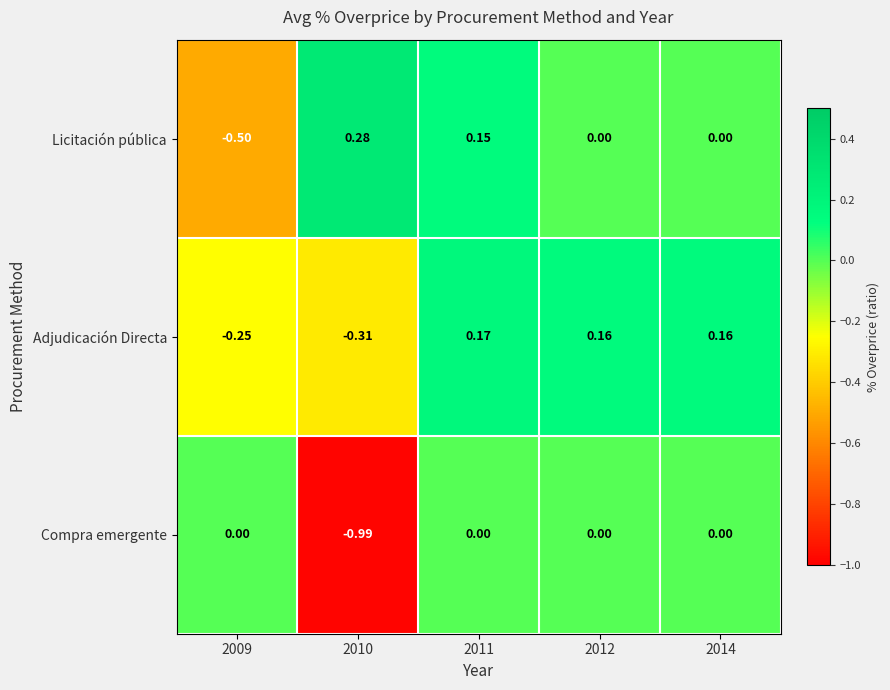

How many negative values does the Compra emergente series have?

1